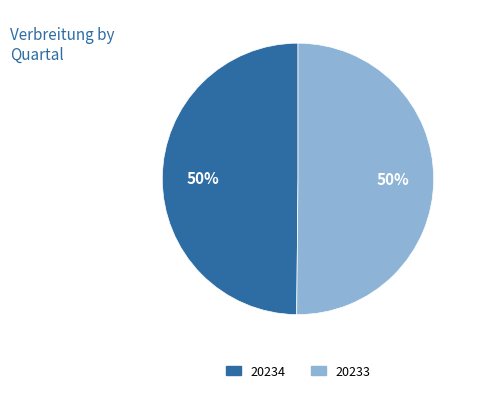

True or false: 20234 accounts for 39% of the total.

False